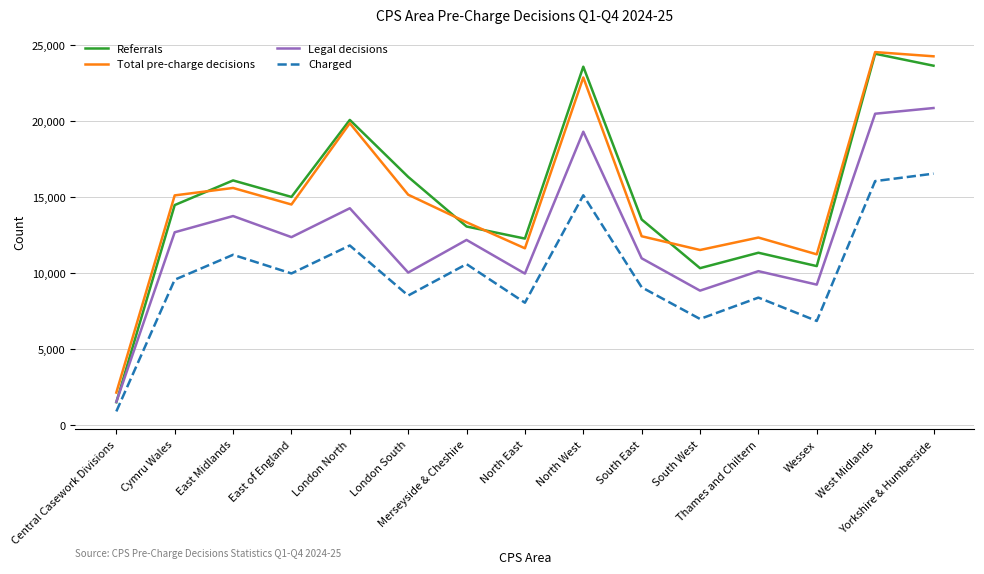

What position from the left is Merseyside & Cheshire?

7